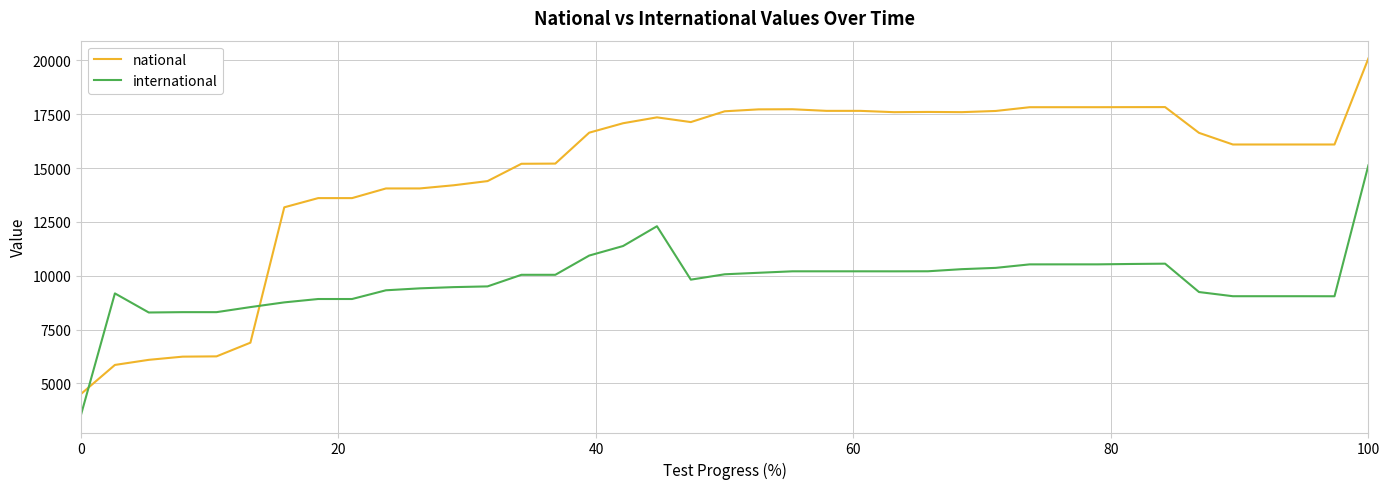

How many intersections are there between national and international?

2